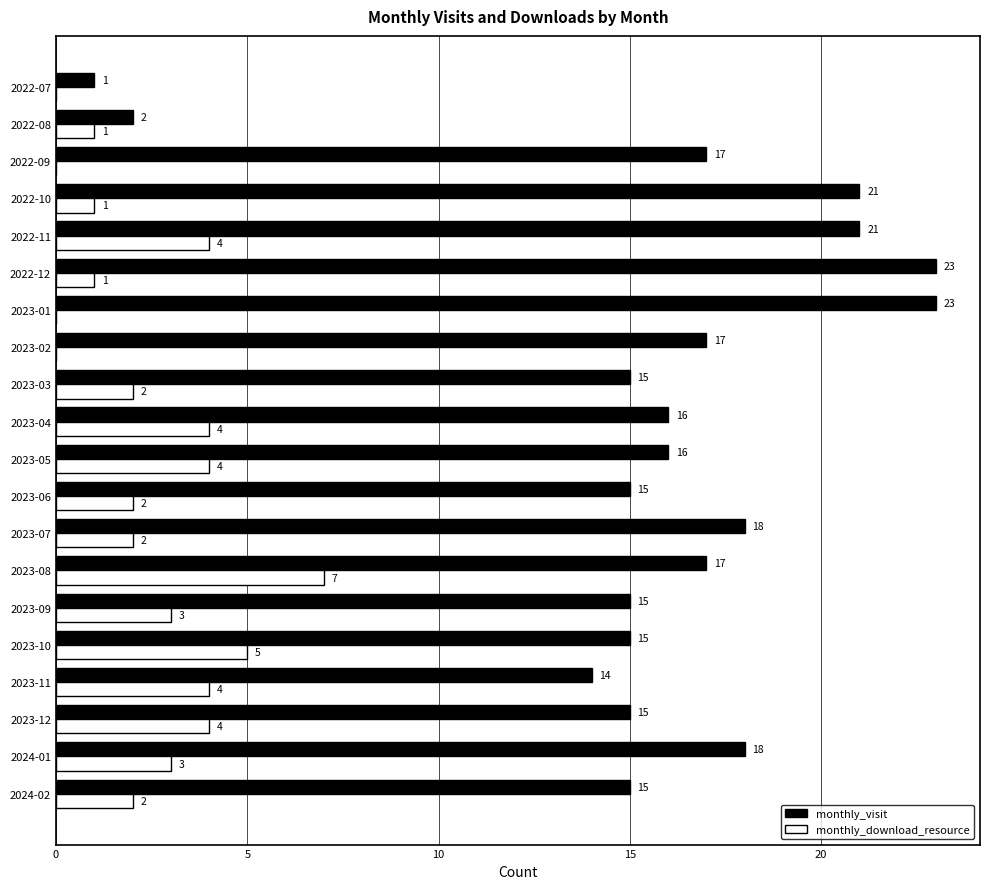

What is the sum of all monthly_visit values?

314